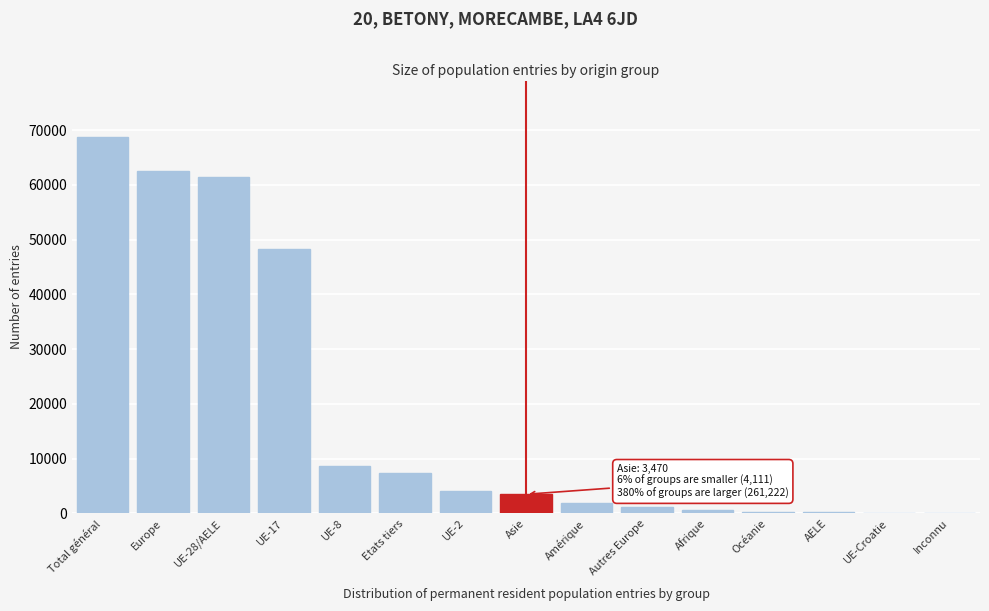

What is the sum of the values at Europe and Total général?

131329